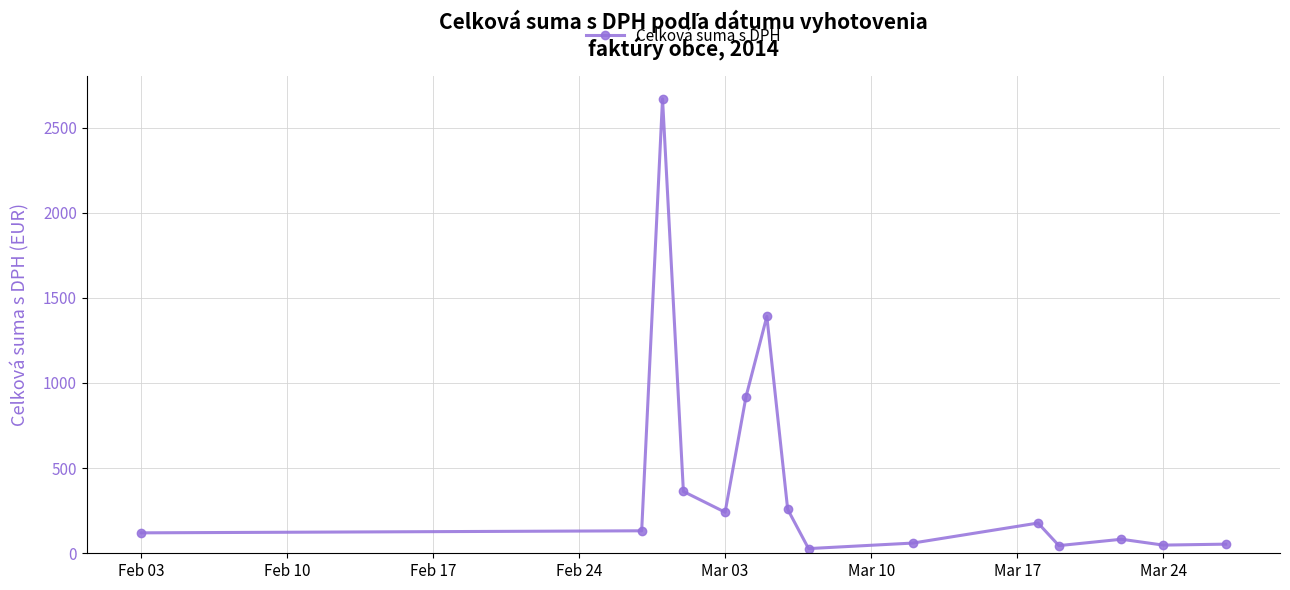

How many data points are less than 132?

7